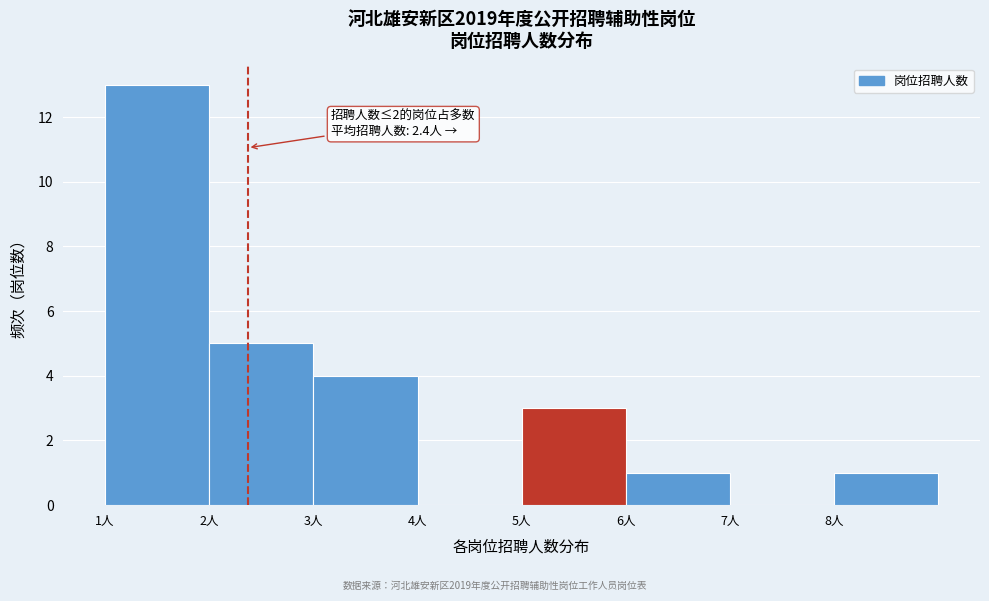

Which range on the x-axis has the tallest bar?

1 to 2